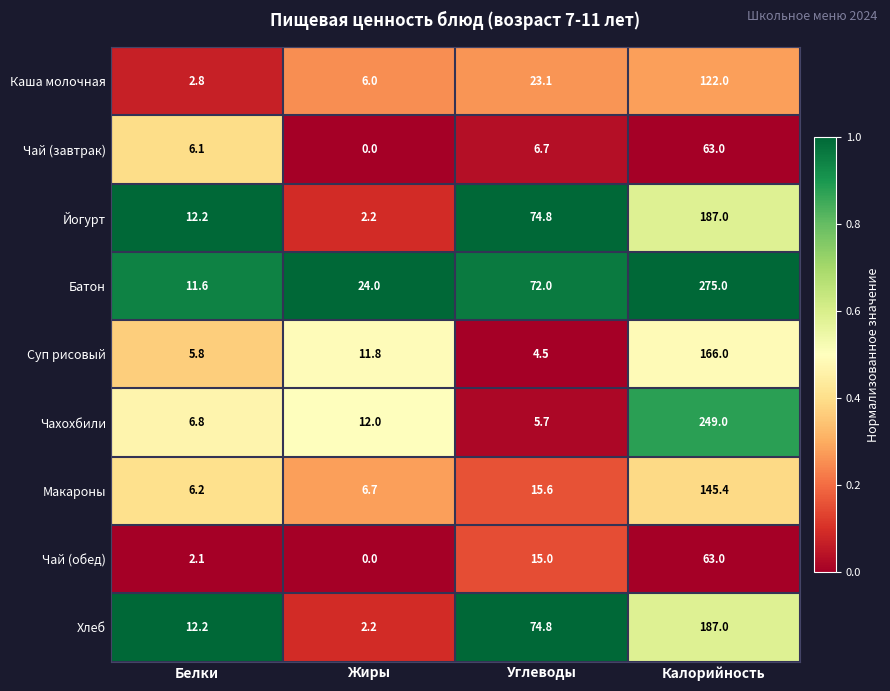

At which category does the chart reach its peak across all series?

Калорийность